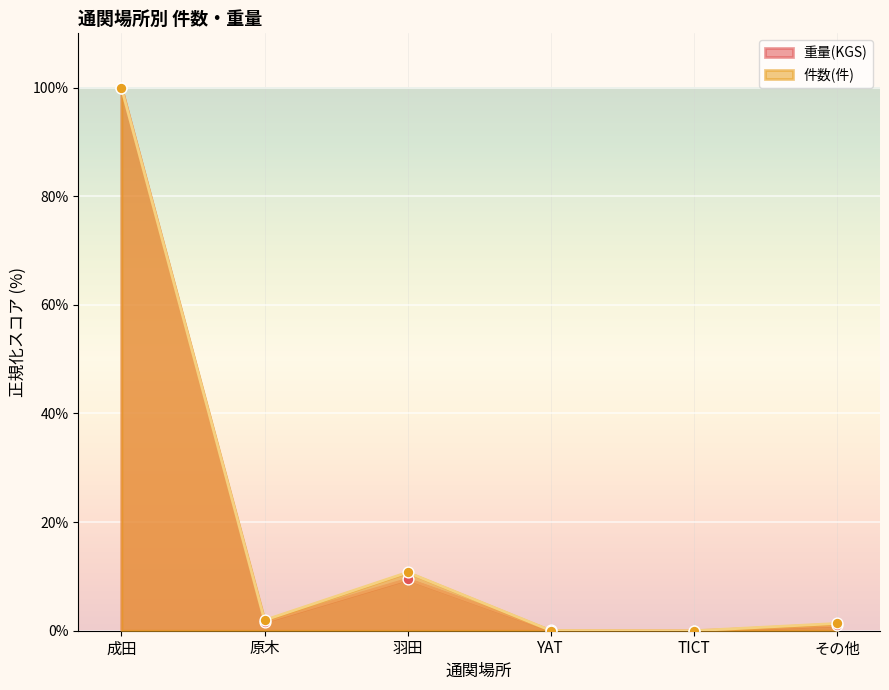

At how many categories does at least one series exceed 33?

1